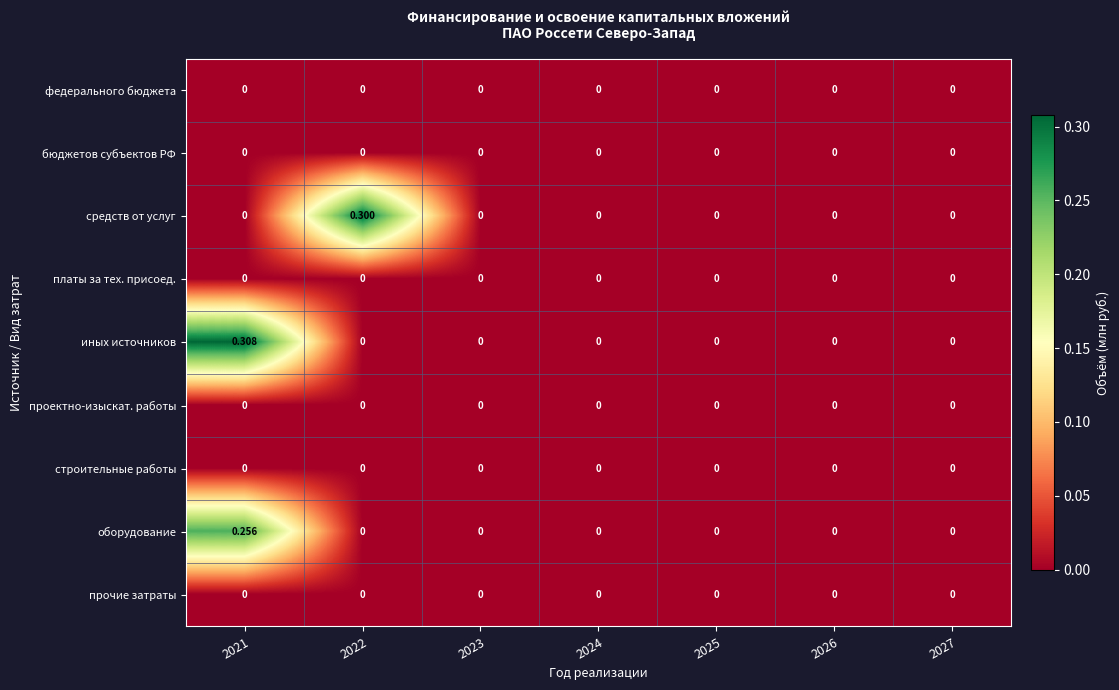

Which series has the largest range (max minus min)?

иных источников